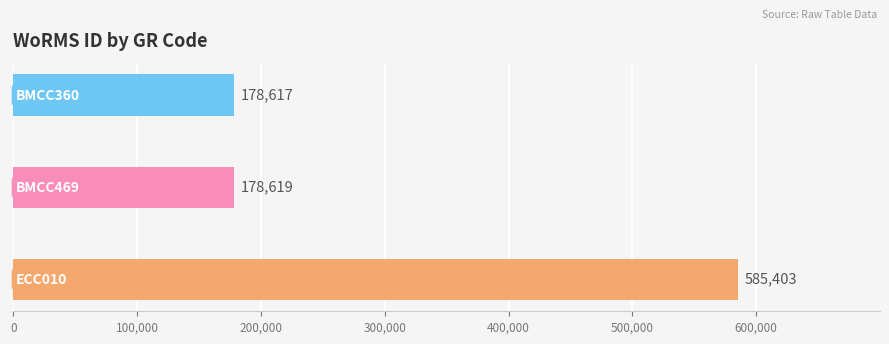

Count the number of data series in this chart.

1